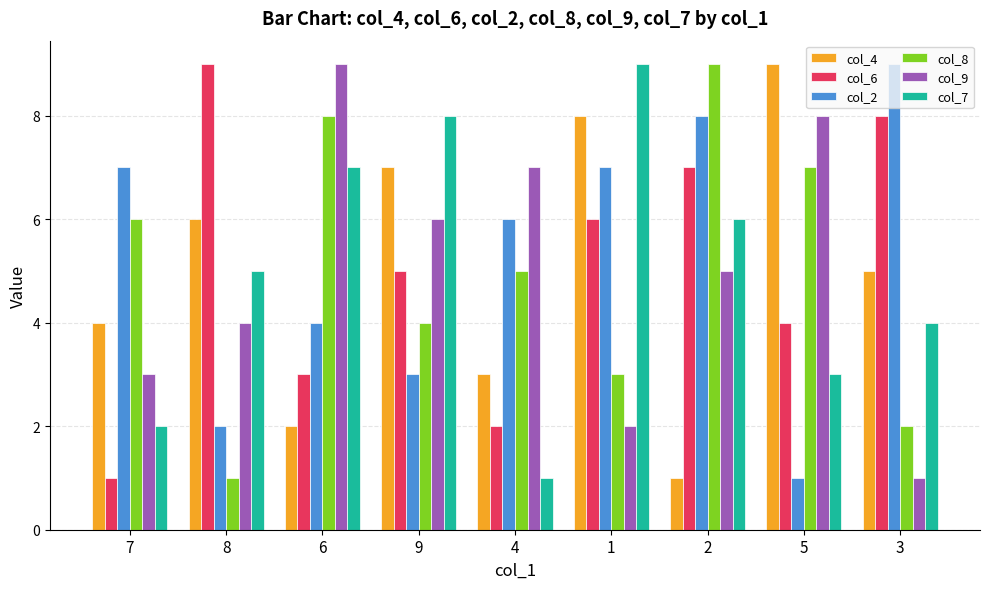

The col_2 series shows 9 at 3. True or false?

True